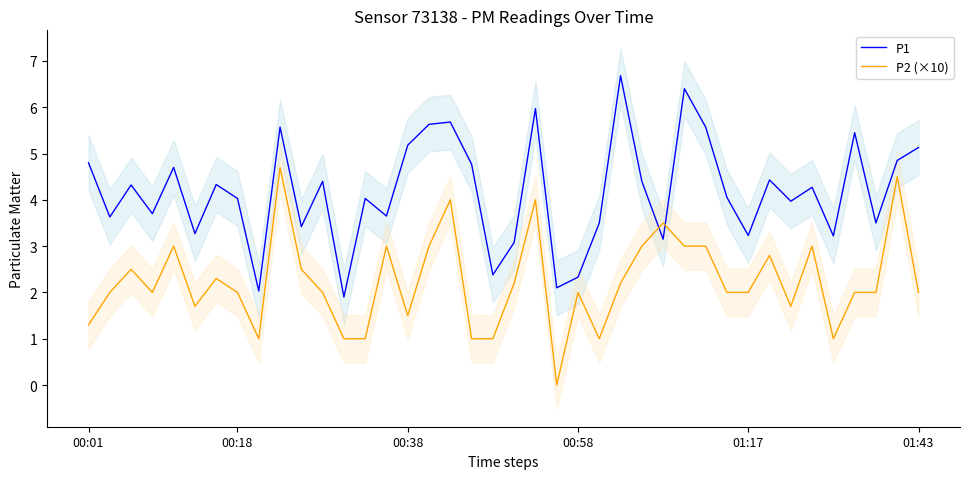

List the series in order of their overall mean, lowest first.

P2 (×10), P1